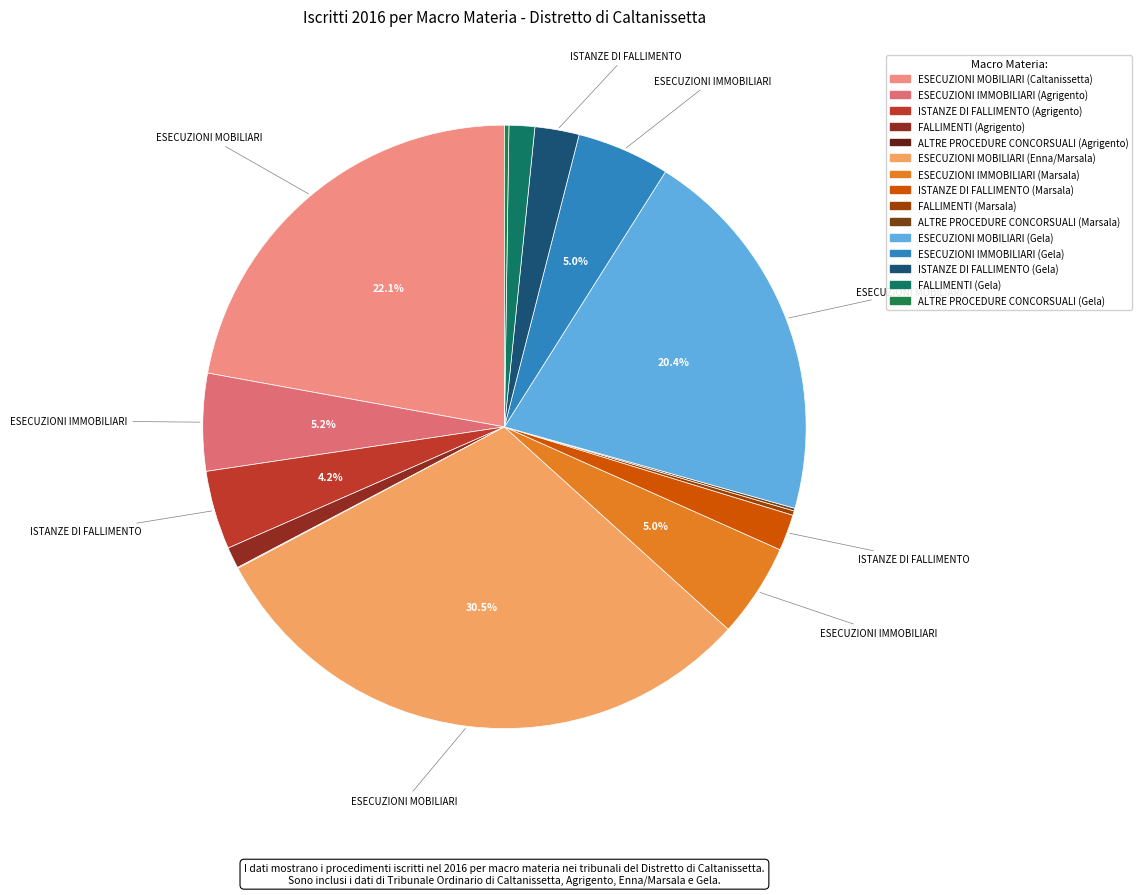

Rank the categories by value from highest to lowest.

ESECUZIONI MOBILIARI (Enna/Marsala), ESECUZIONI MOBILIARI (Caltanissetta), ESECUZIONI MOBILIARI (Gela), ESECUZIONI IMMOBILIARI (Agrigento), ESECUZIONI IMMOBILIARI (Marsala), ESECUZIONI IMMOBILIARI (Gela), ISTANZE DI FALLIMENTO (Agrigento), ISTANZE DI FALLIMENTO (Gela), ISTANZE DI FALLIMENTO (Marsala), FALLIMENTI (Gela), FALLIMENTI (Agrigento), FALLIMENTI (Marsala), ALTRE PROCEDURE CONCORSUALI (Gela), ALTRE PROCEDURE CONCORSUALI (Marsala), ALTRE PROCEDURE CONCORSUALI (Agrigento)